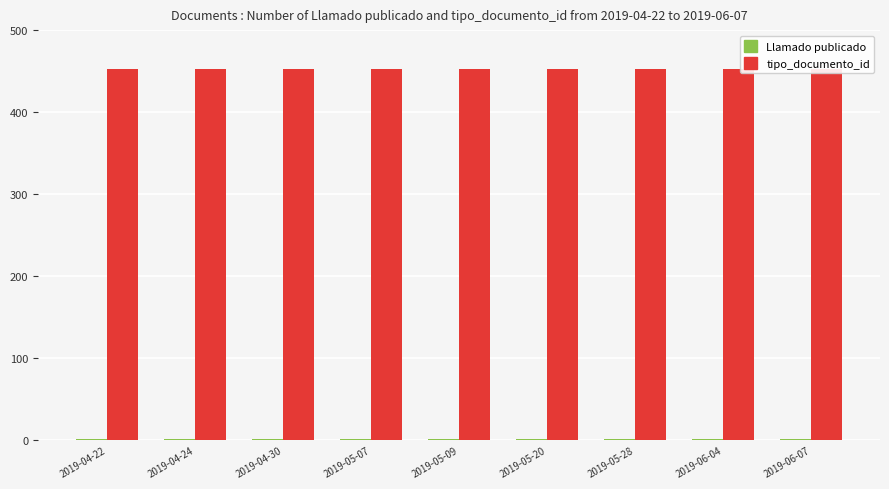

What is the label of the 7th bar from the right?

2019-04-30